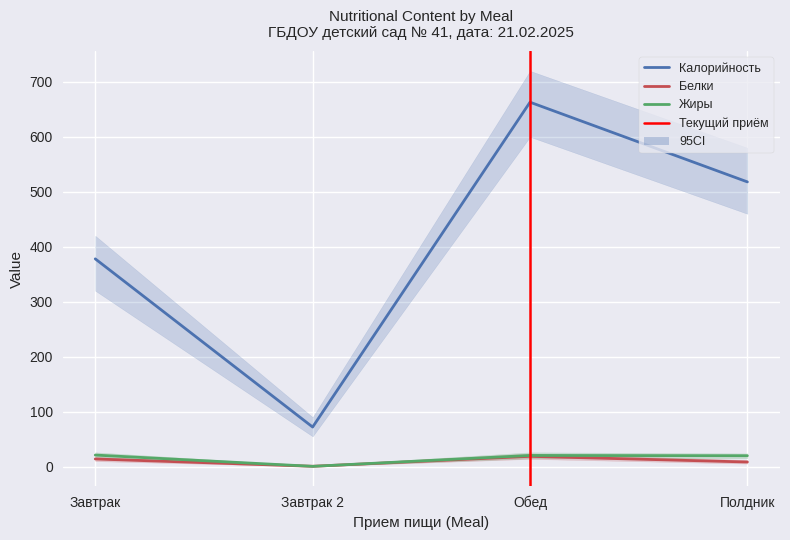

Which series has the largest total across all categories?

Калорийность